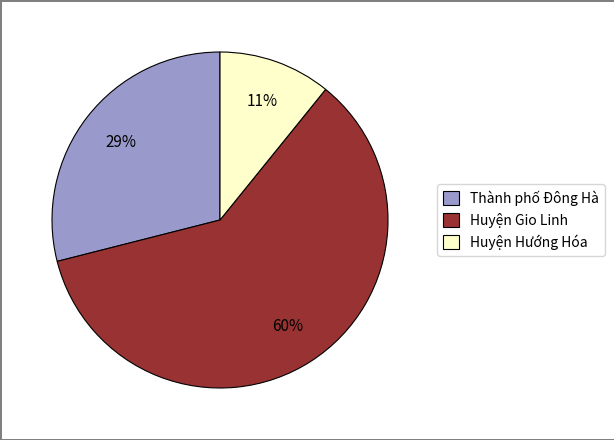

Which category has the biggest portion of the pie?

Huyện Gio Linh